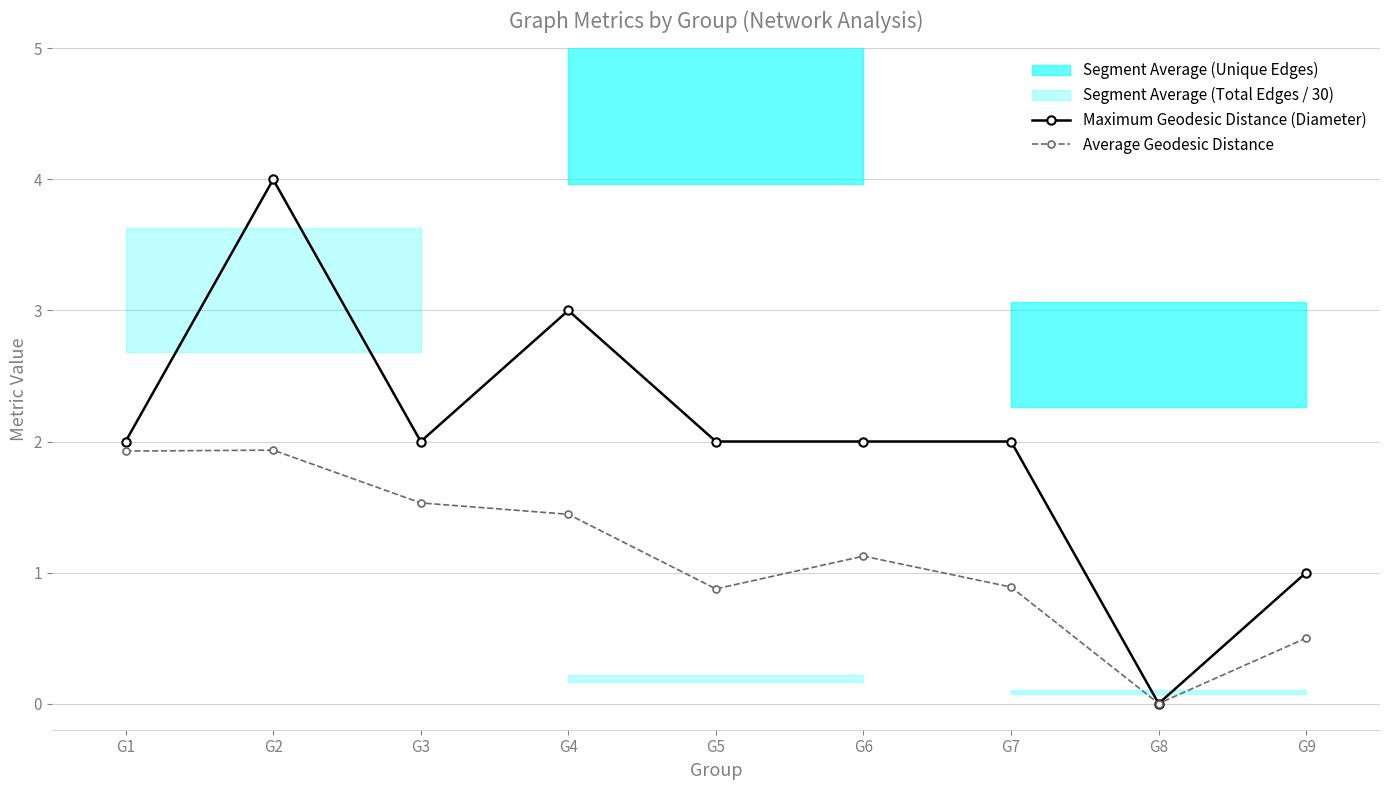

Which category has the lowest value in the Maximum Geodesic Distance (Diameter) series?

G8